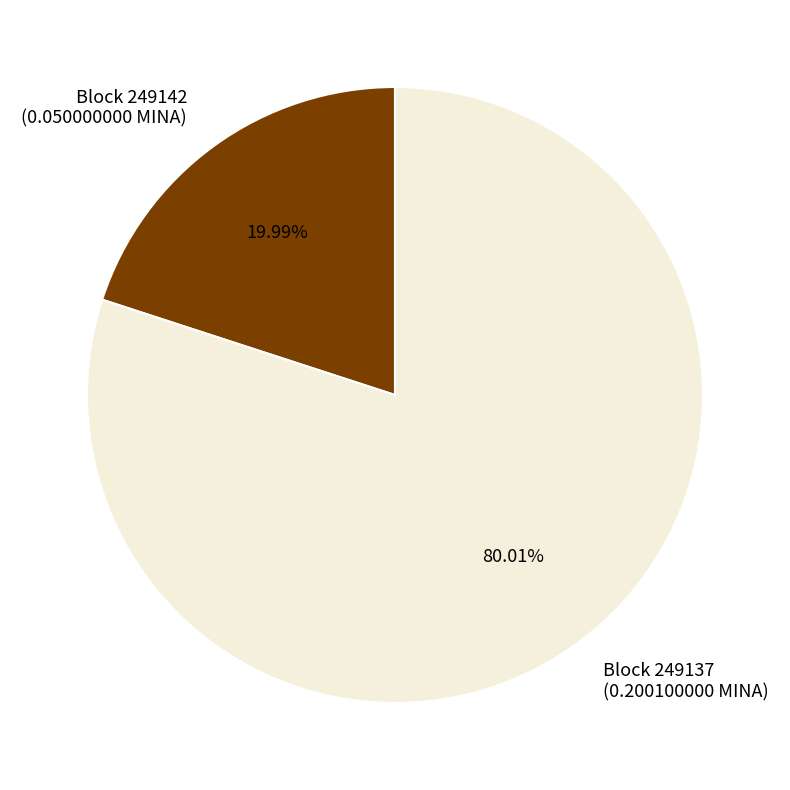

Combined, do Block 249137 (0.200100000 MINA) and Block 249142 (0.050000000 MINA) account for over 50%?

Yes